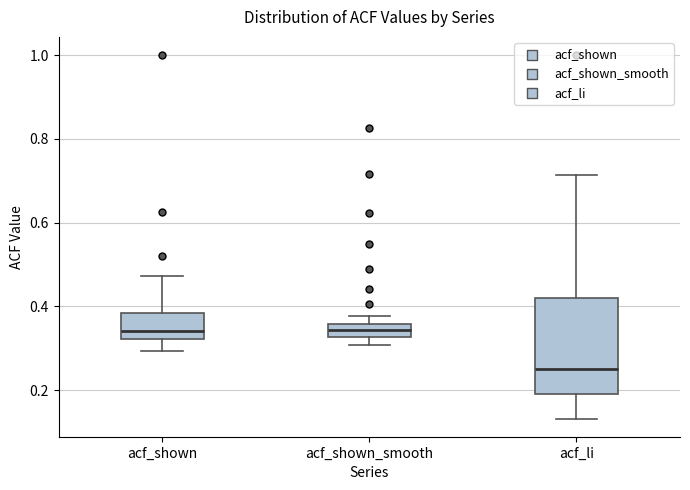

Where does the upper whisker of the box for acf_shown end on the y-axis? The values are not printed on the chart, so give them approximately, as read against the axis.

0.48